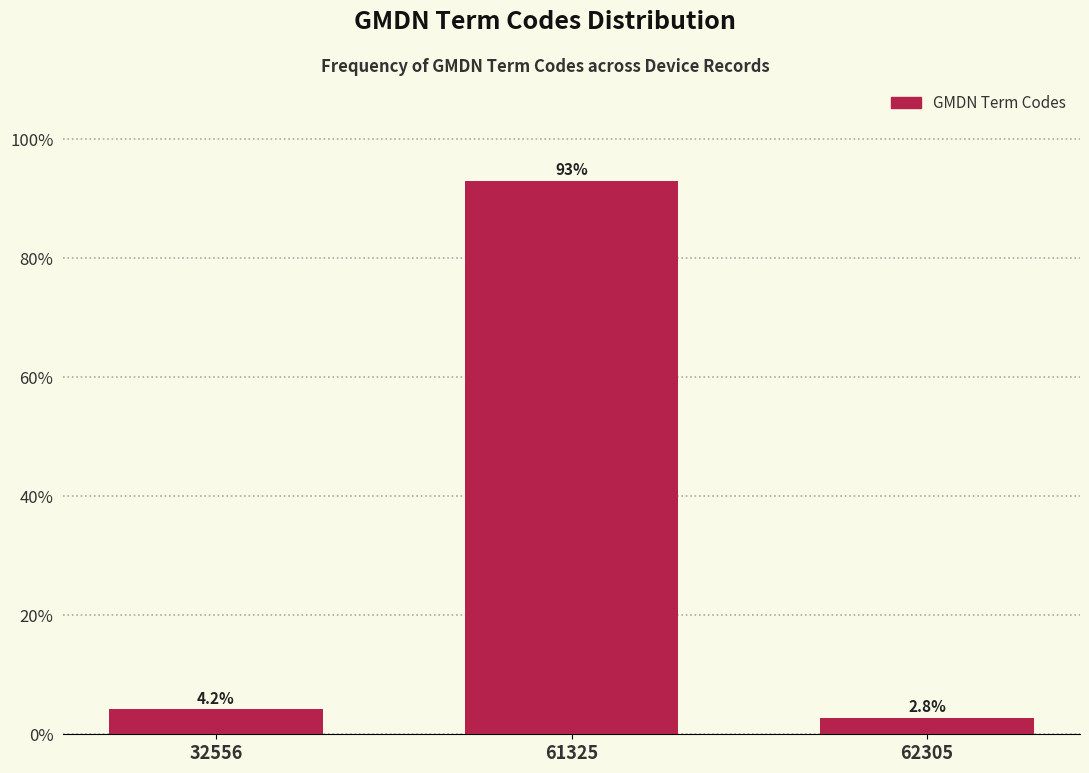

Reading right to left, extract all data points from this chart.

2.8	93.1	4.2